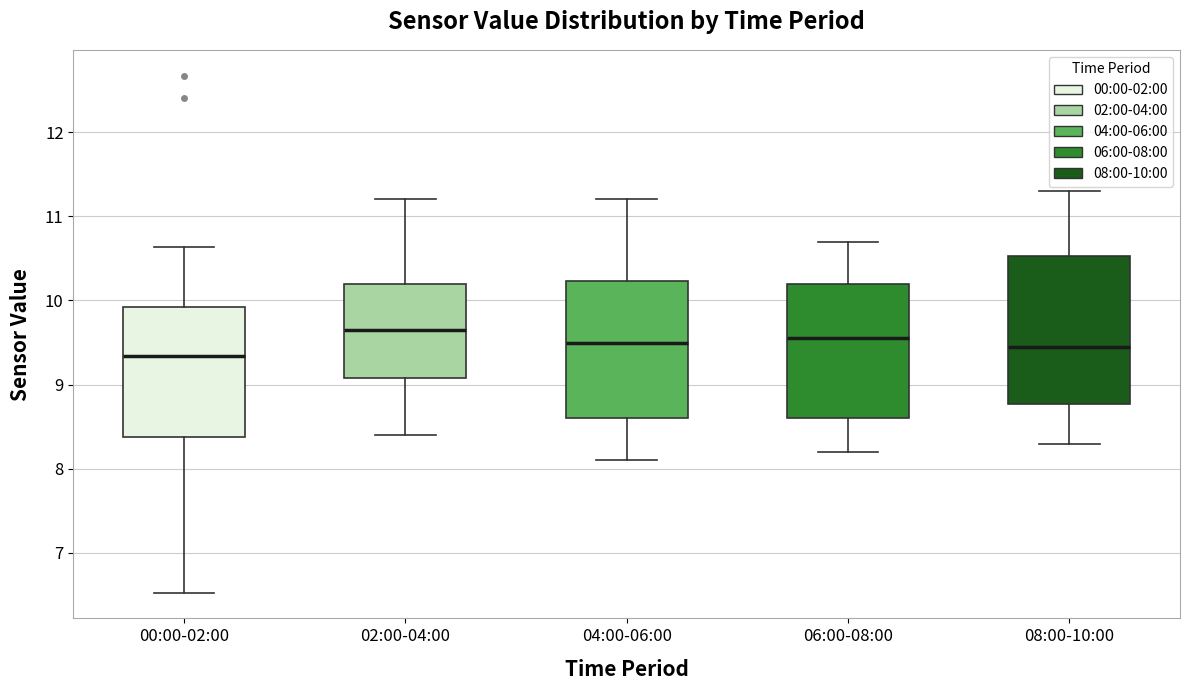

Comparing the boxes themselves (not the whiskers), which one is the tallest?

08:00-10:00